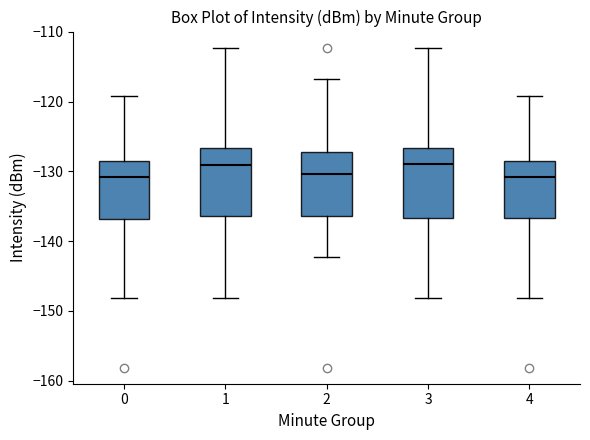

Where does the lower whisker of the box at x = 4 end on the y-axis? The values are not printed on the chart, so give them approximately, as read against the axis.

-148